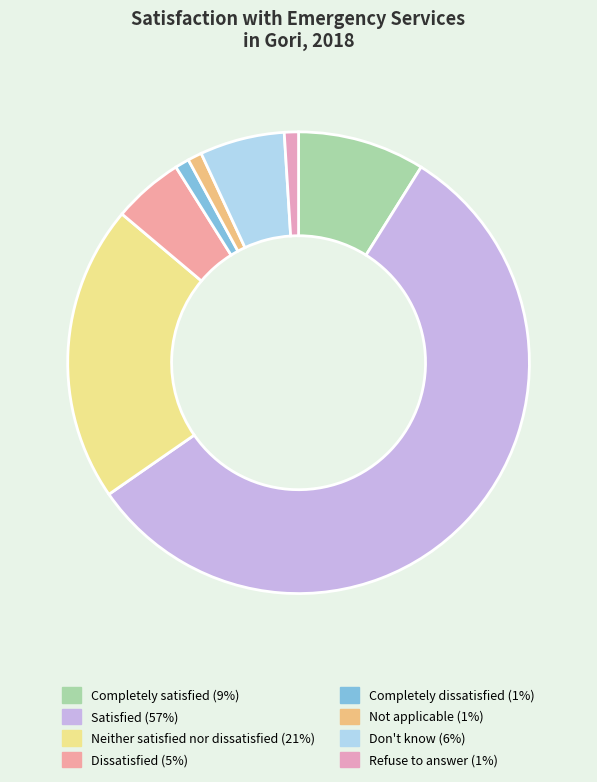

Is there a majority slice in this chart?

Yes